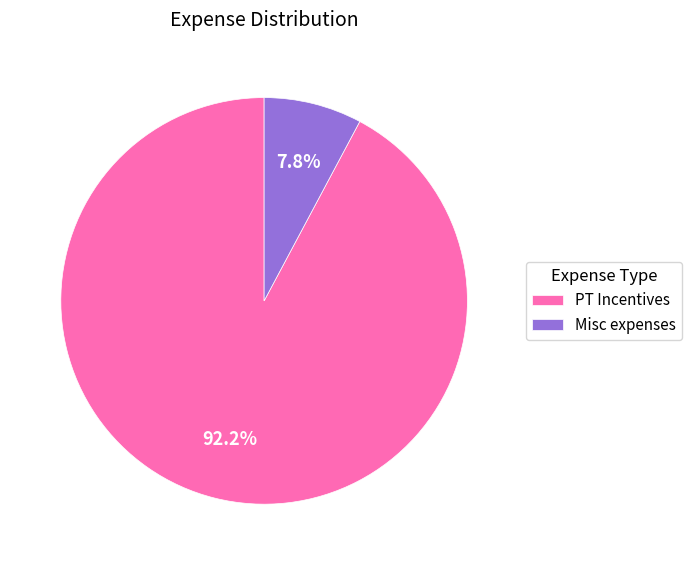

Rank the categories by value from highest to lowest.

PT Incentives, Misc expenses